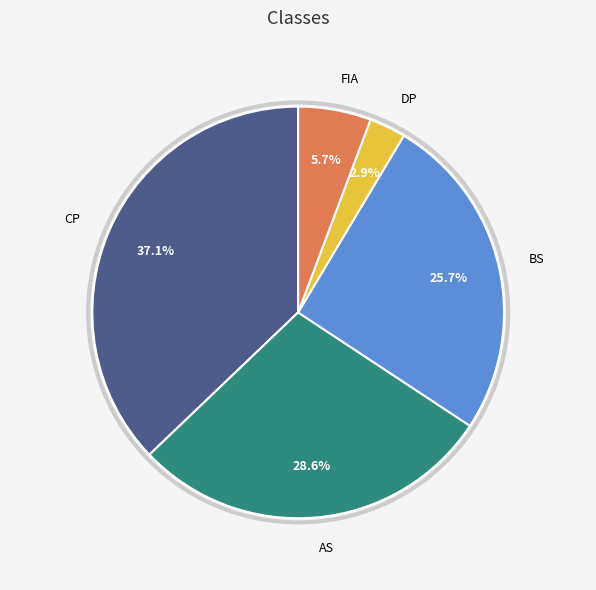

How many slices are in this pie chart?

5